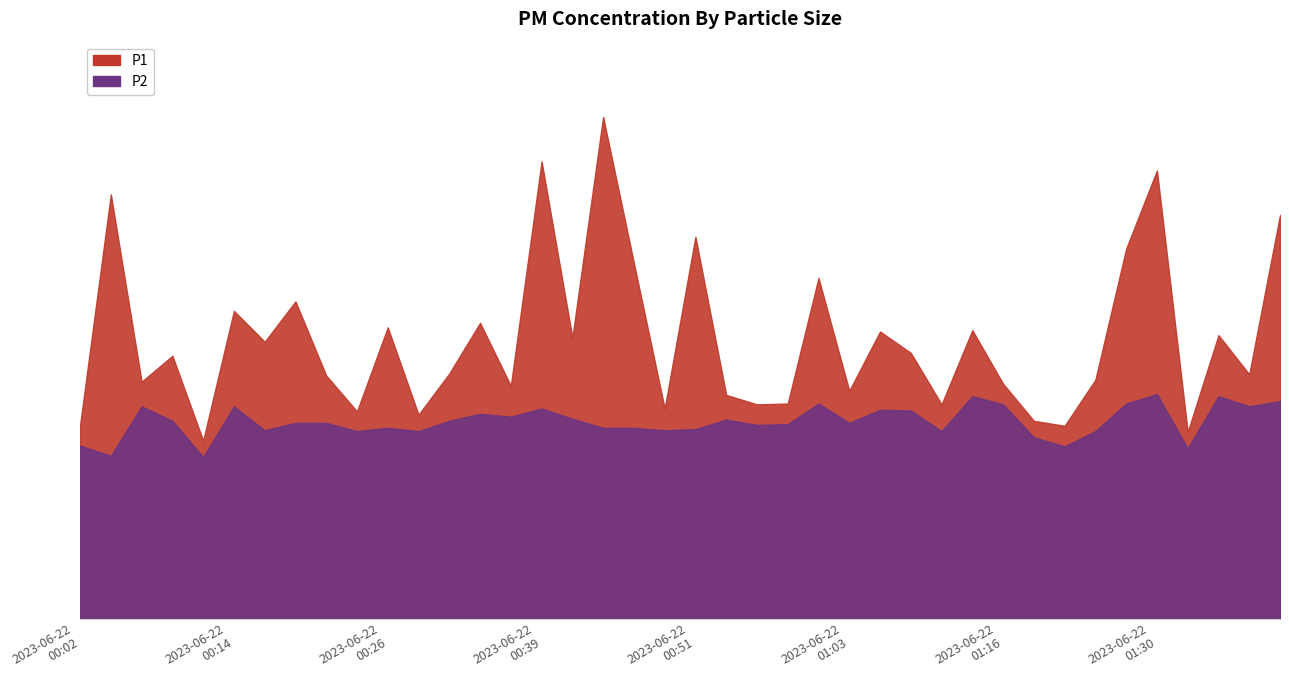

At which label is P2 closest to 4?

2023-06-22T00:04:43